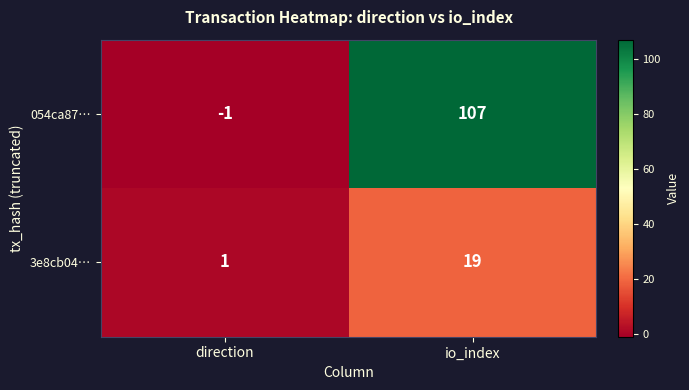

Rank the series at io_index from lowest to highest value.

3e8cb04…, 054ca87…